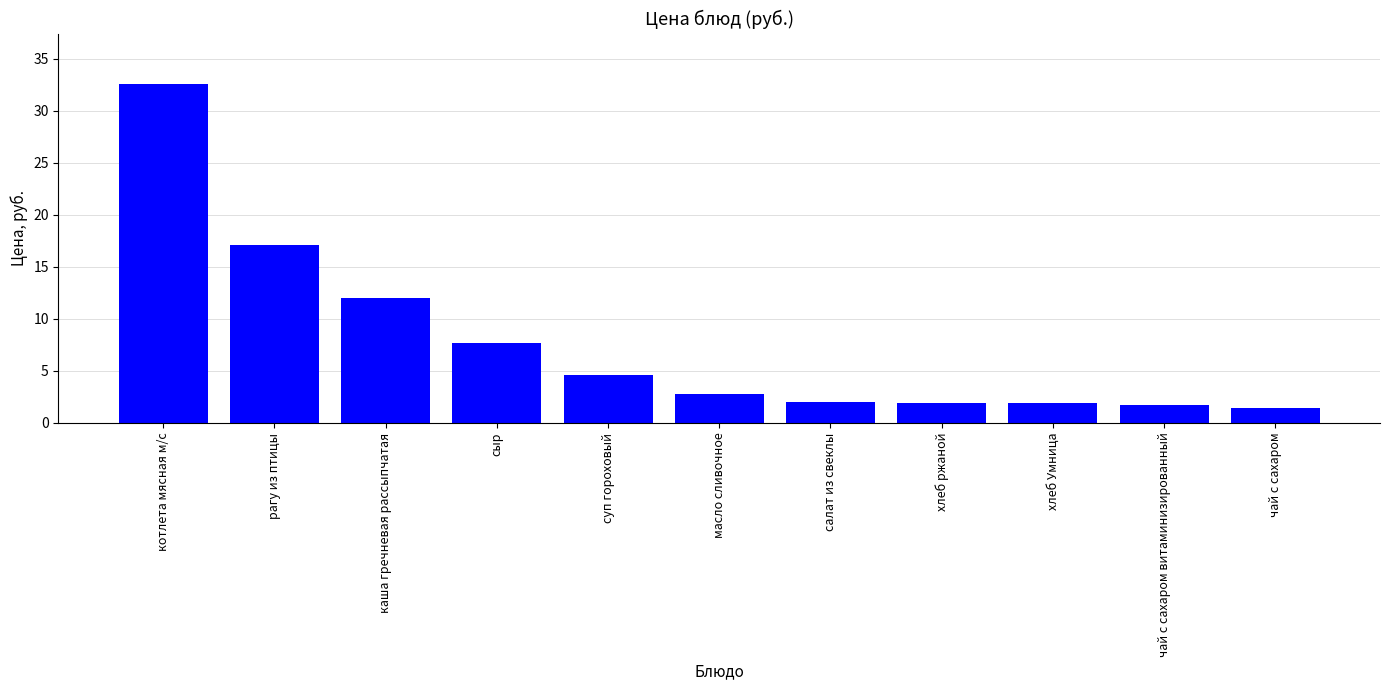

Between масло сливочное and рагу из птицы, which is larger?

рагу из птицы